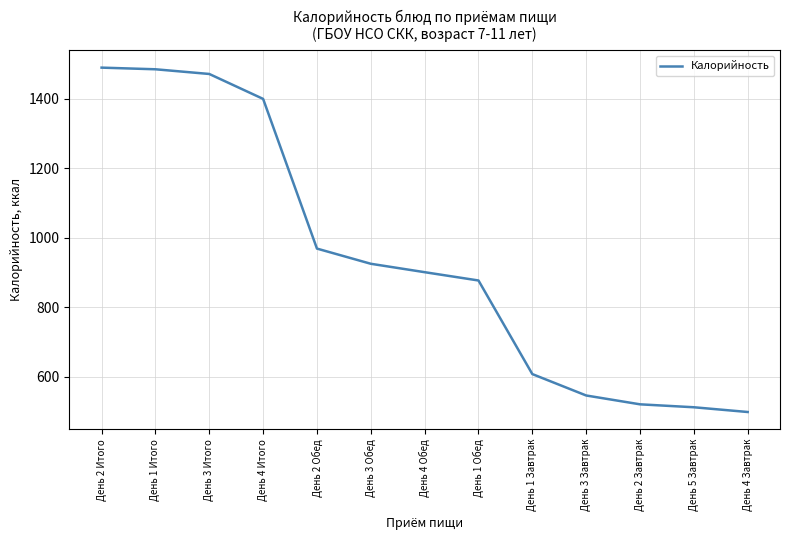

Is it true that the value at День 4 Обед is 460.4?

False